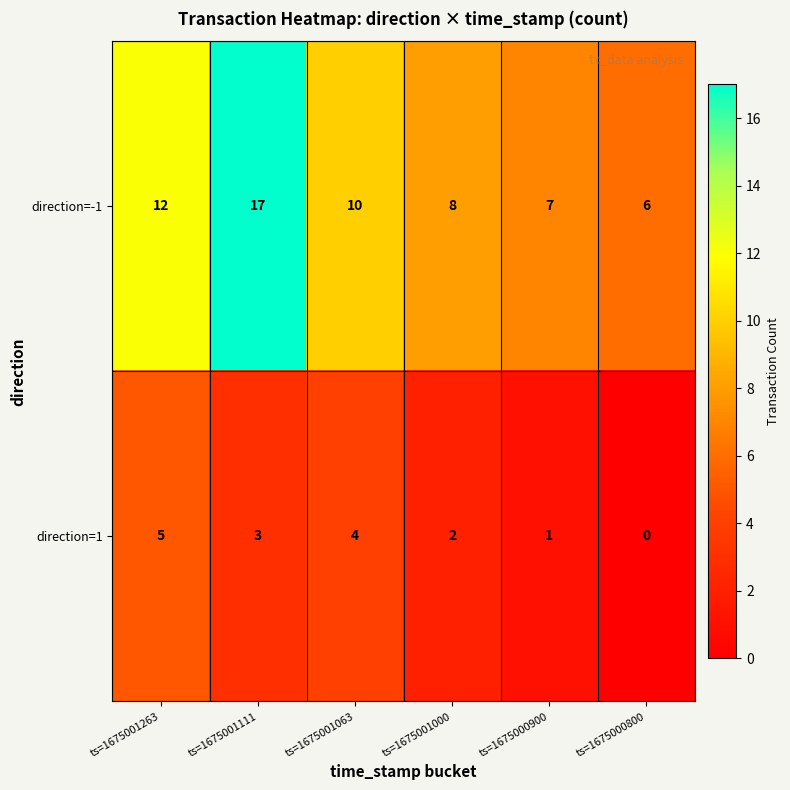

What is the difference between the maximum and minimum values in the direction=-1 series?

11